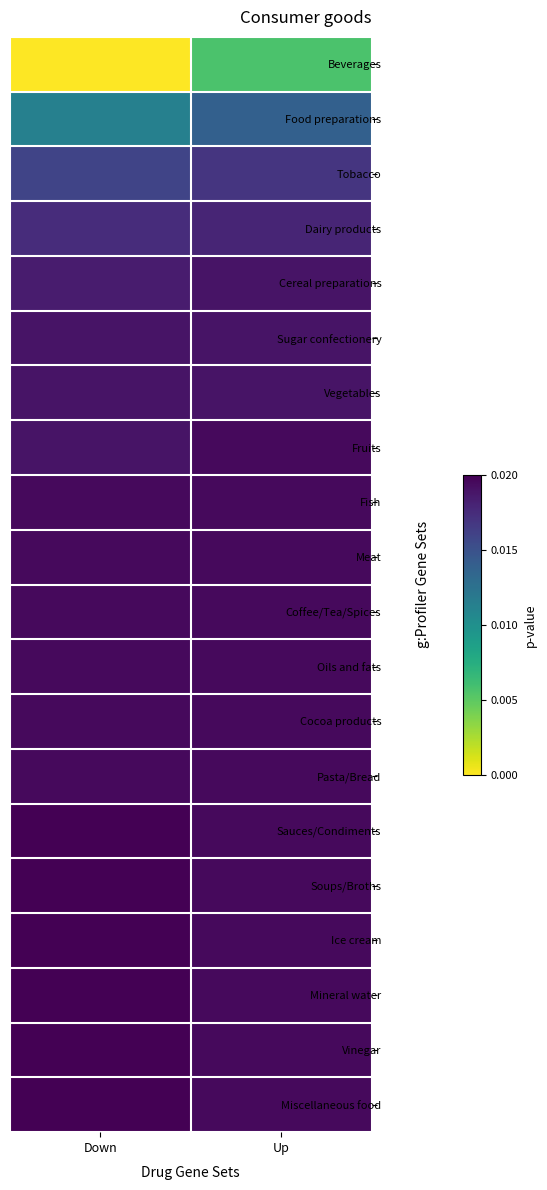

Count the number of data series in this chart.

20